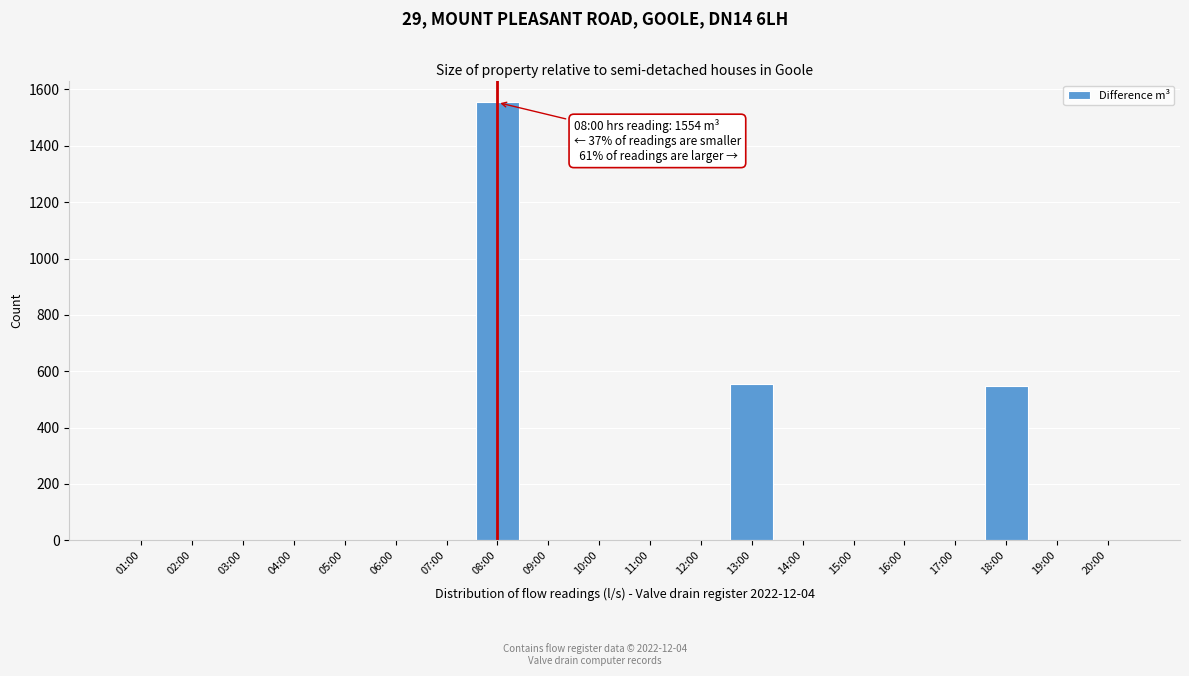

Reading right to left, what are all the values shown in this chart?

20:00=0	19:00=0	18:00=546	17:00=0	16:00=0	15:00=0	14:00=0	13:00=556	12:00=0	11:00=0	10:00=0	09:00=0	08:00=1554	07:00=0	06:00=0	05:00=0	04:00=0	03:00=0	02:00=0	01:00=0